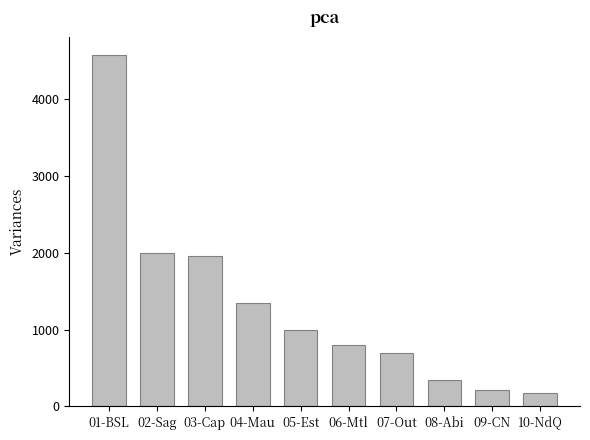

Count the number of categories in the chart.

10